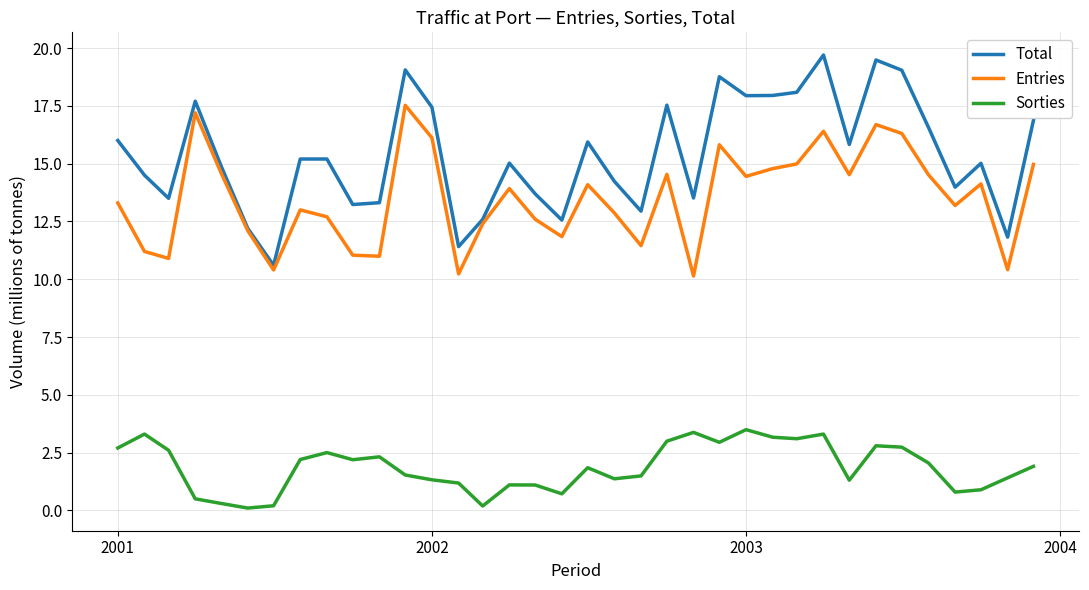

Rank the series by their maximum value, from lowest to highest.

Sorties, Entries, Total